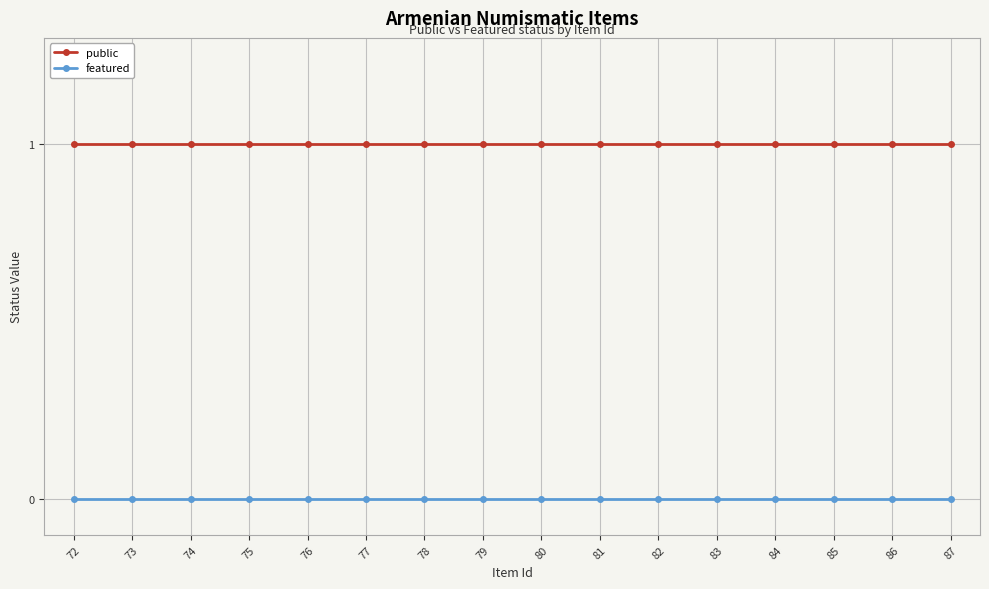

Read the public value at 78.

1